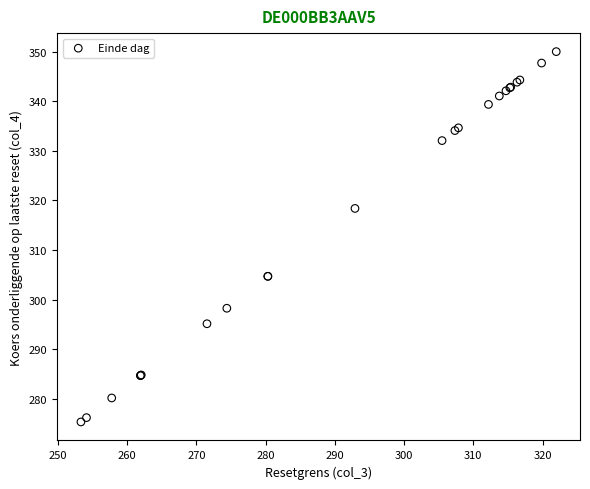

What Y value in the scatter plot is closest to 312?

318.4